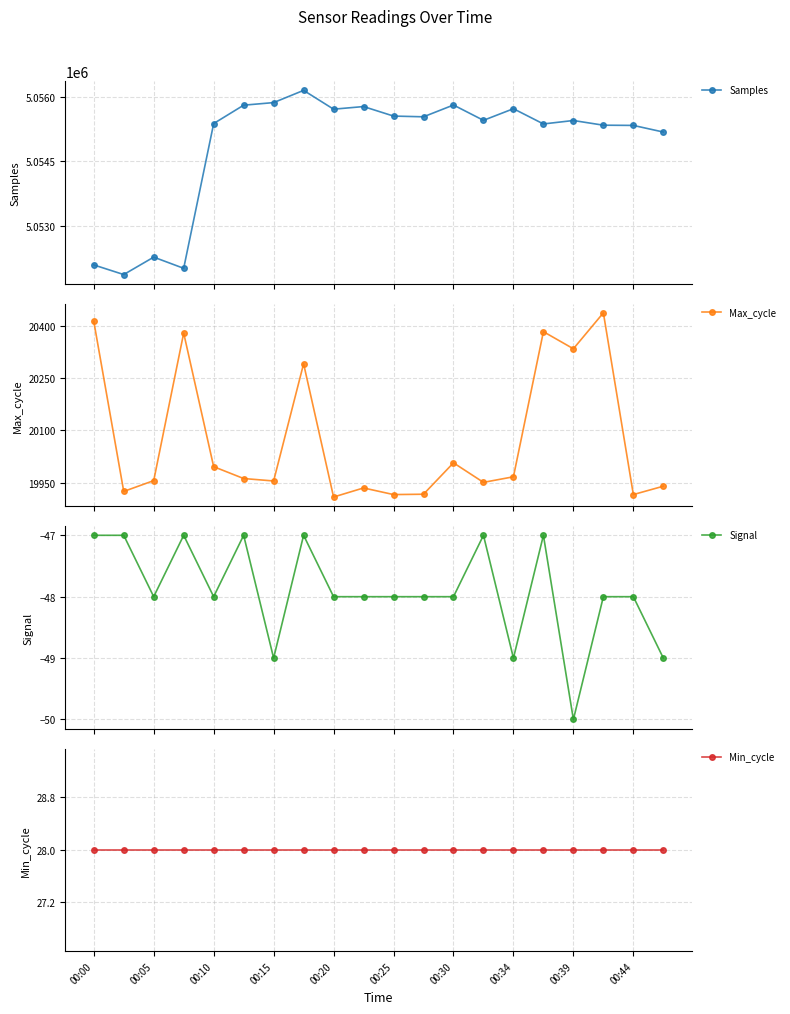

What is the maximum value for Max_cycle?

20437